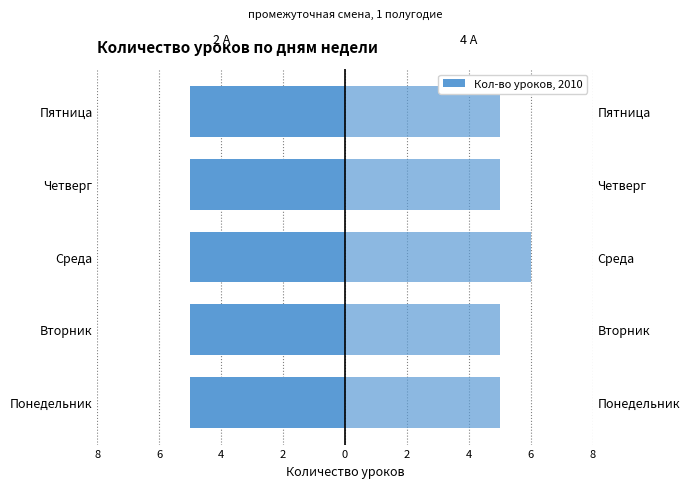

How many bars are there in total?

10